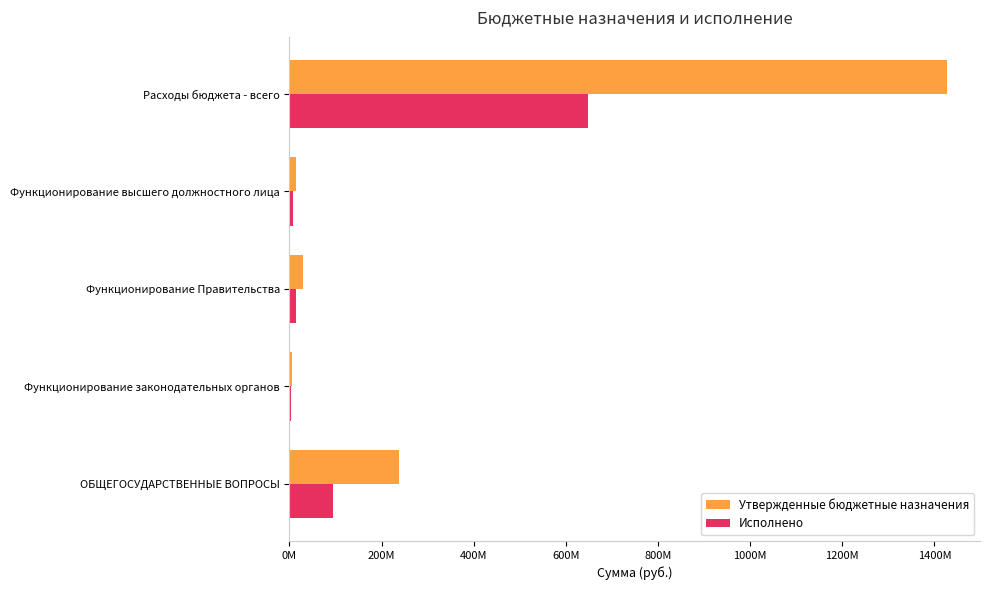

What are all the series names shown in the legend?

Утвержденные бюджетные назначения, Исполнено